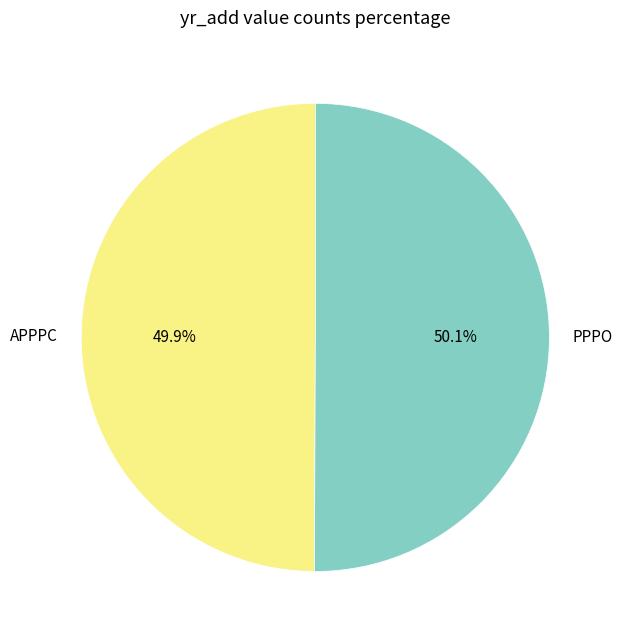

How many slices are in this pie chart?

2